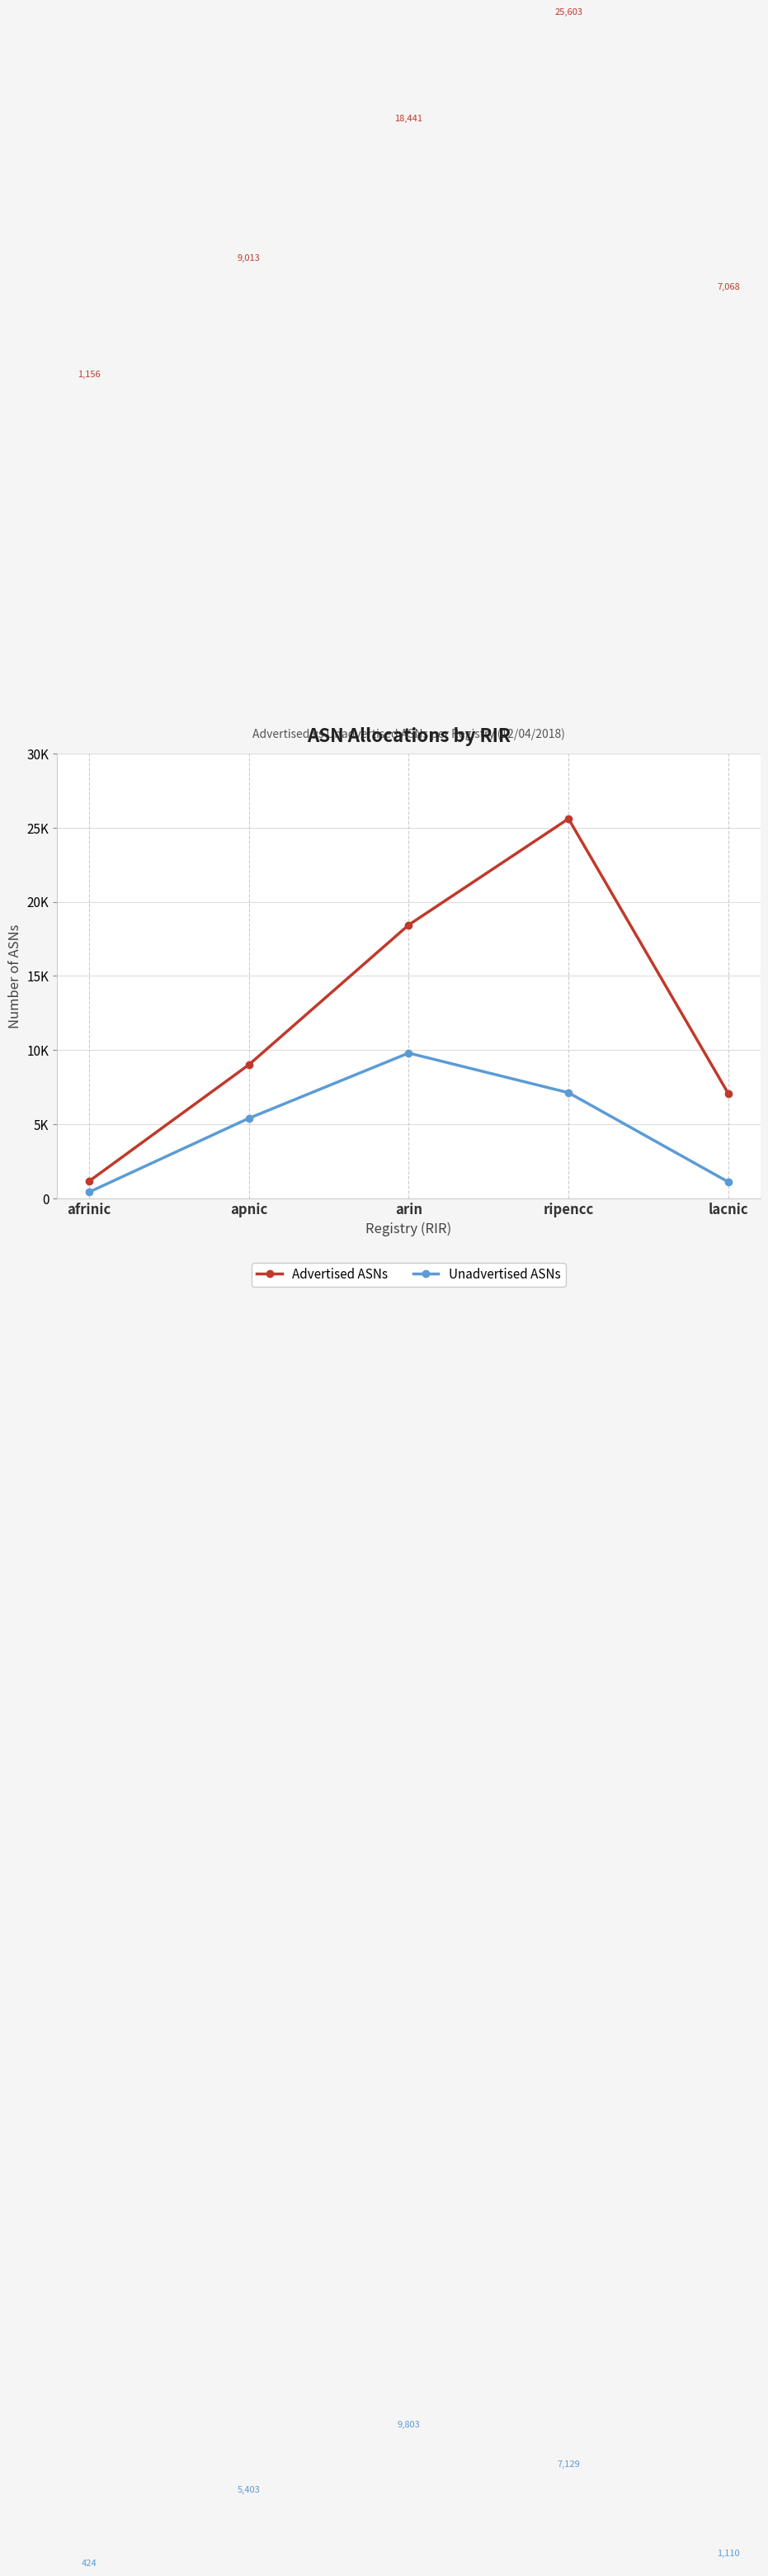

What is the label of the 4th point from the right?

apnic